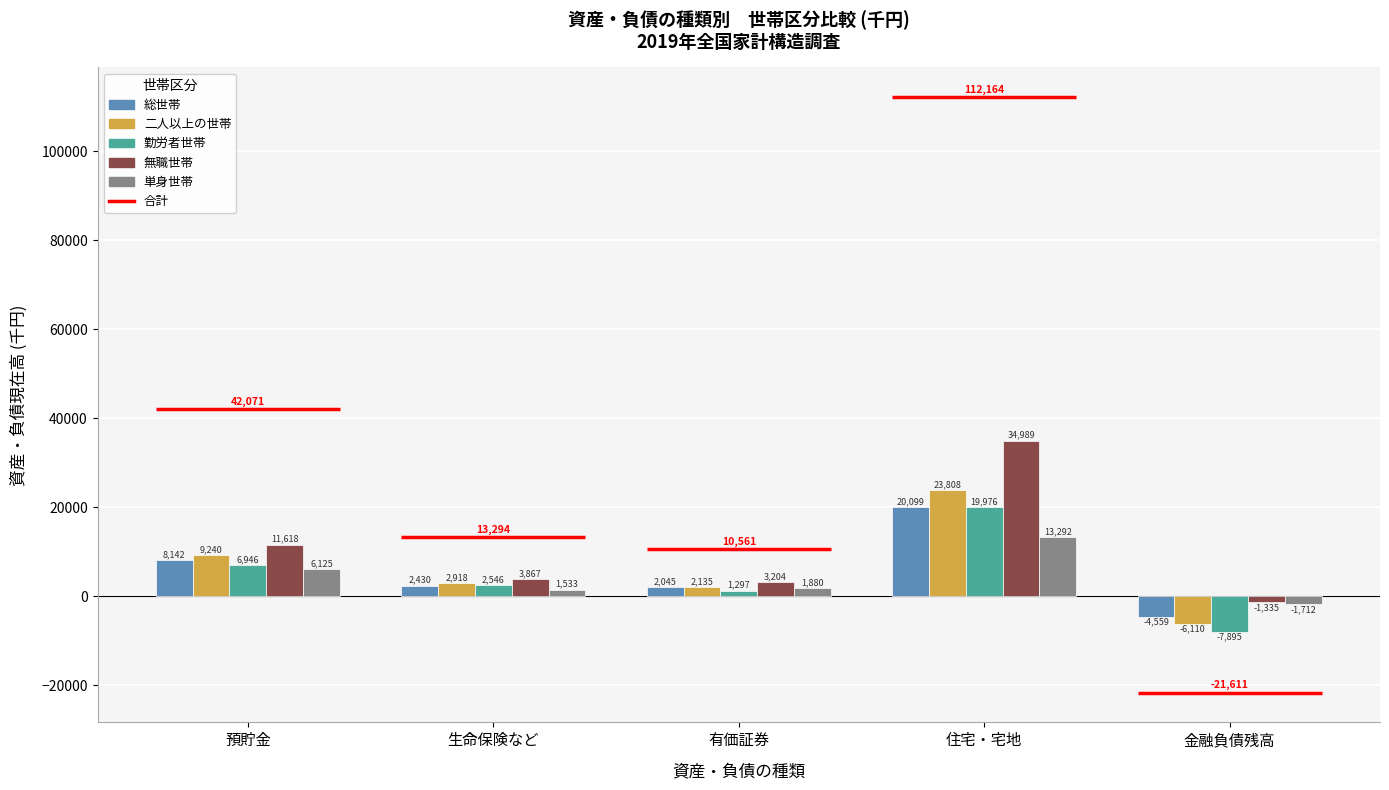

At how many categories does at least one series exceed -7471?

5